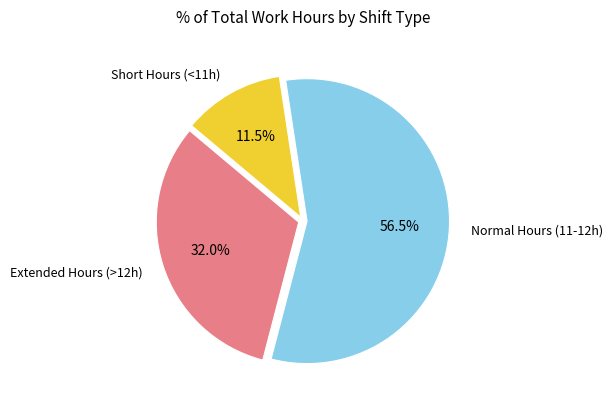

Does any single category account for the majority?

Yes